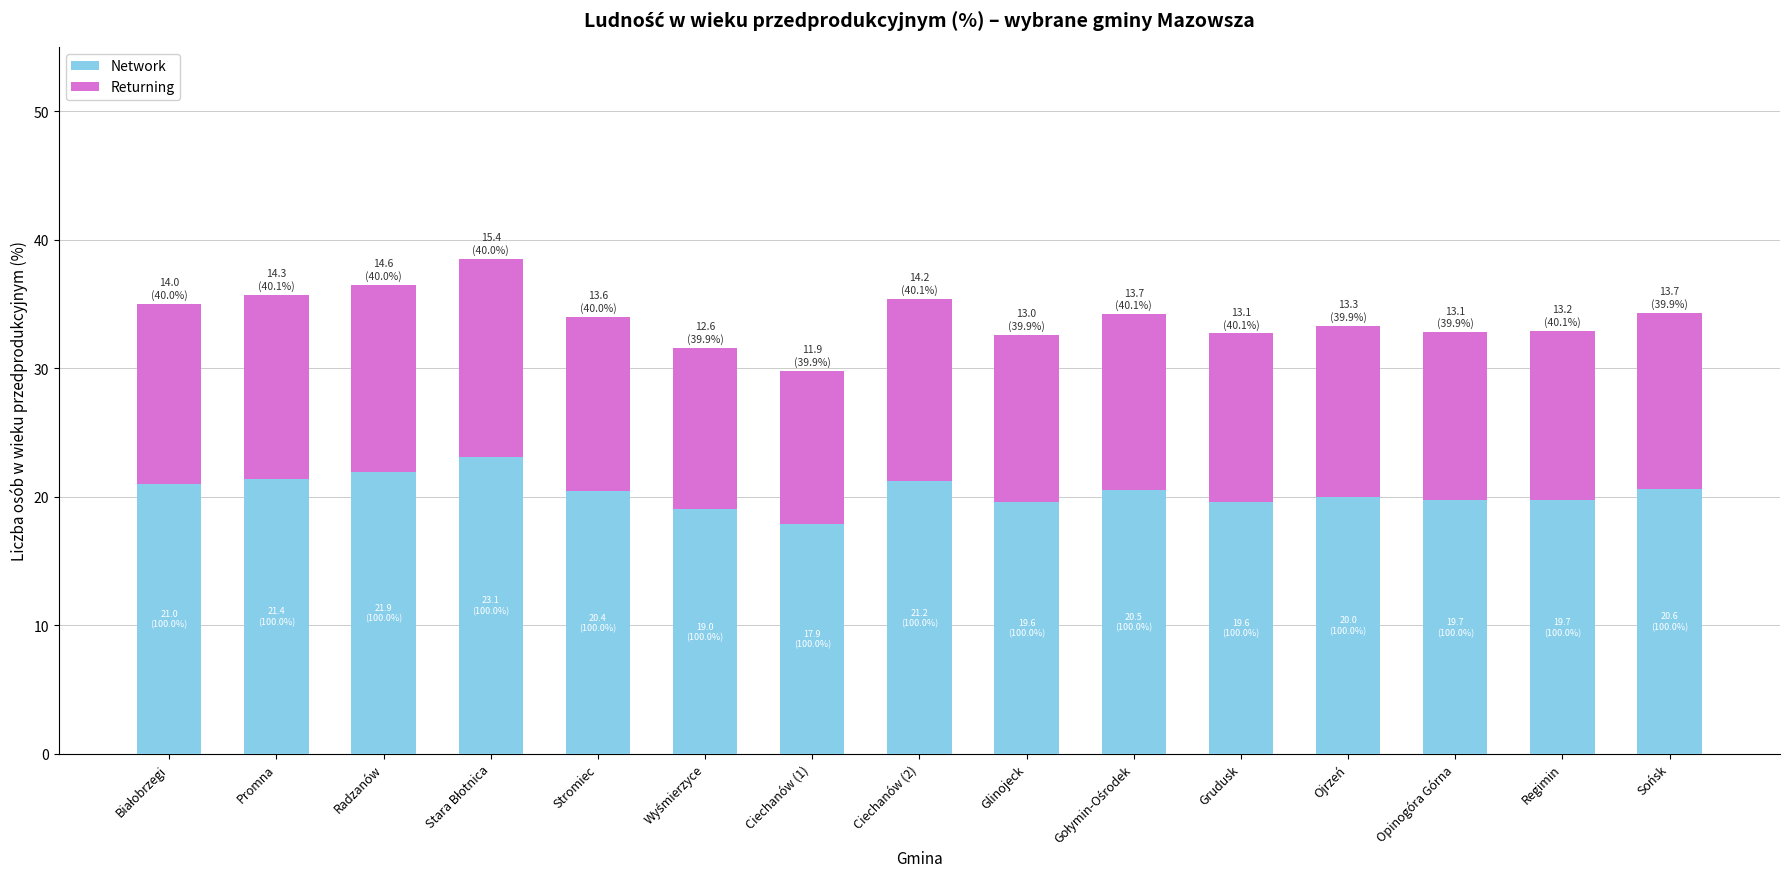

What is the difference between the maximum and minimum values in the Network series?

5.2